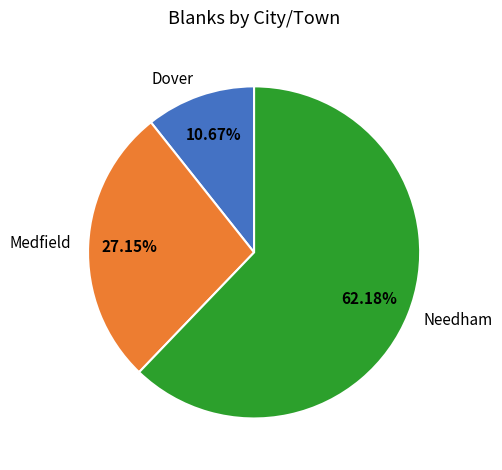

What is the smallest slice in the pie chart?

Dover